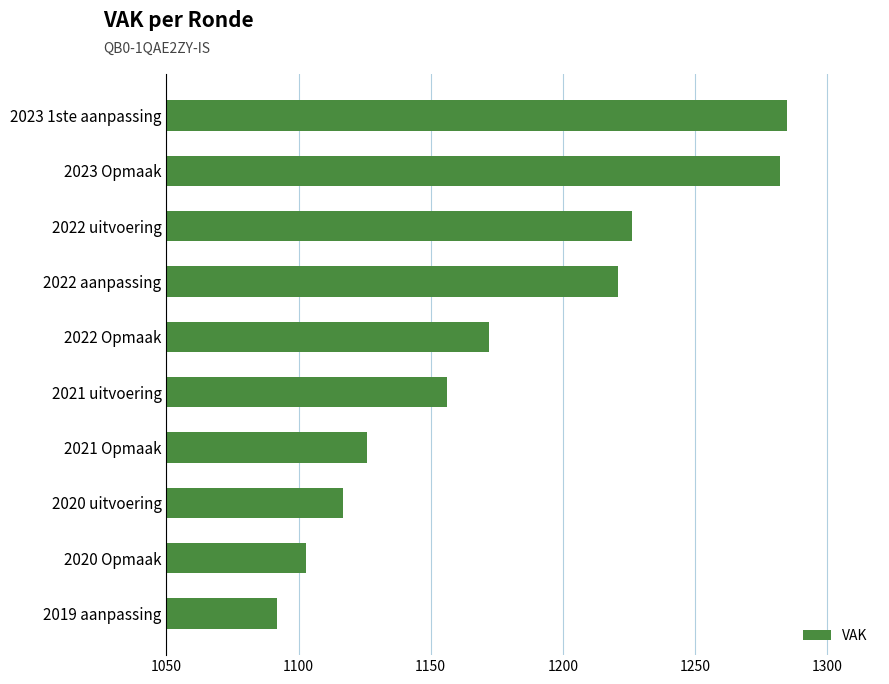

Reading top to bottom, transcribe all the data shown in this chart.

2023 1ste aanpassing=1285	2023 Opmaak=1282	2022 uitvoering=1226	2022 aanpassing=1221	2022 Opmaak=1172	2021 uitvoering=1156	2021 Opmaak=1126	2020 uitvoering=1117	2020 Opmaak=1103	2019 aanpassing=1092